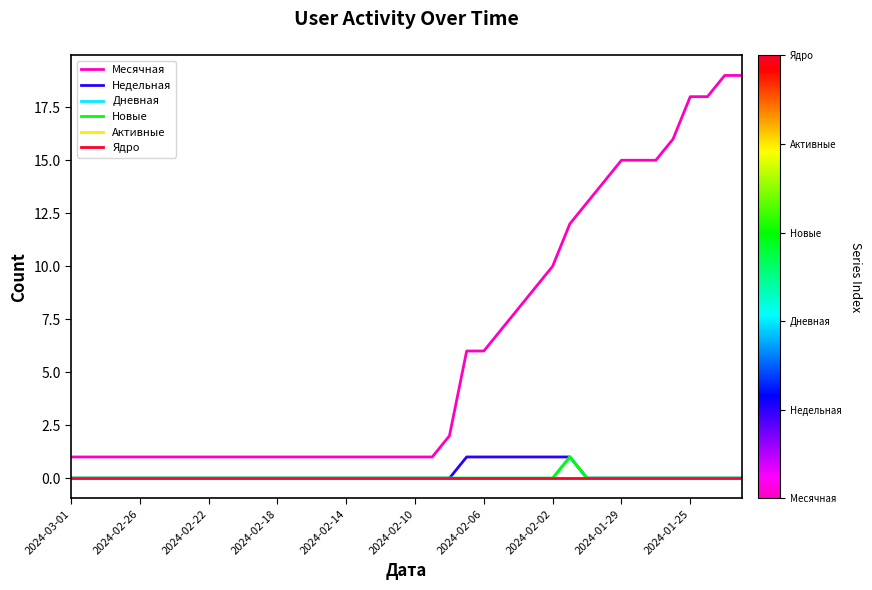

Does the chart have visible grid lines?

No